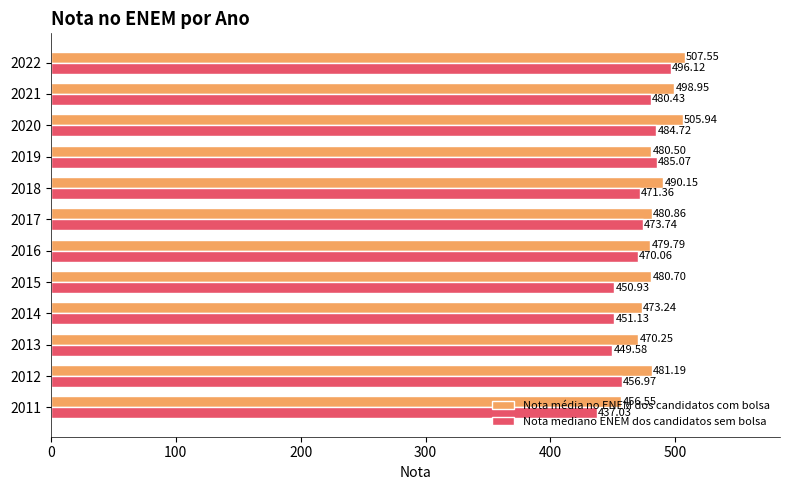

At which category is the sum across all series the highest?

2022